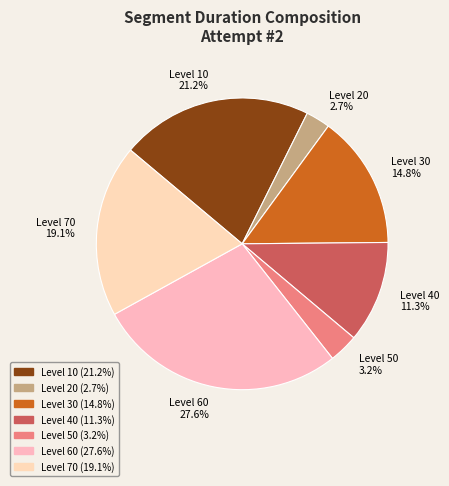

Approximately how many times larger is the value at Level 50 compared to Level 10?

0.2